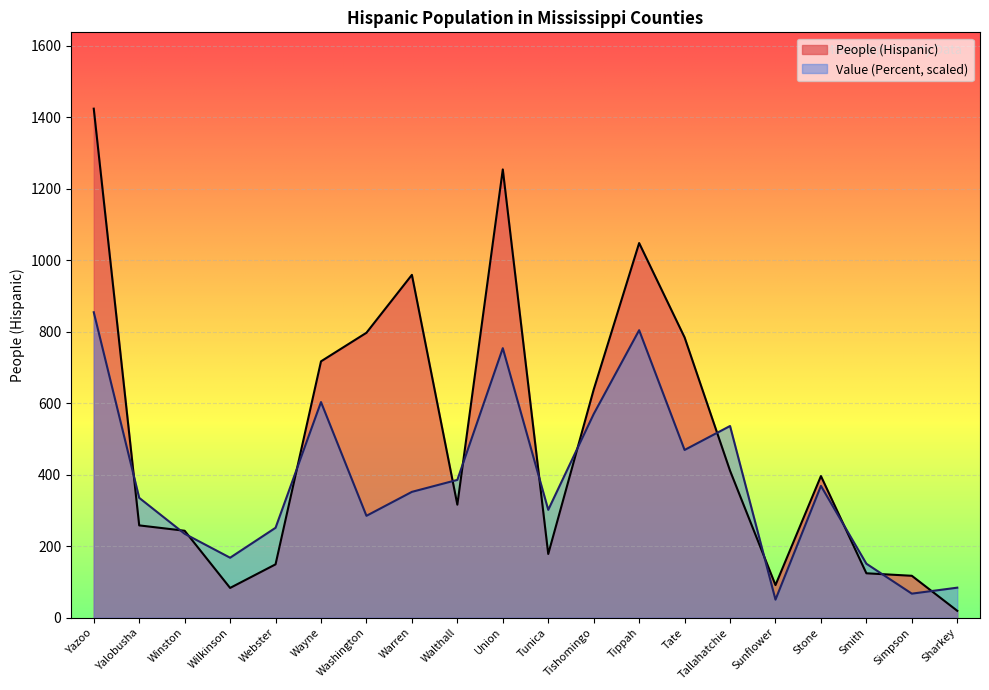

How many lines are shown in the chart?

2